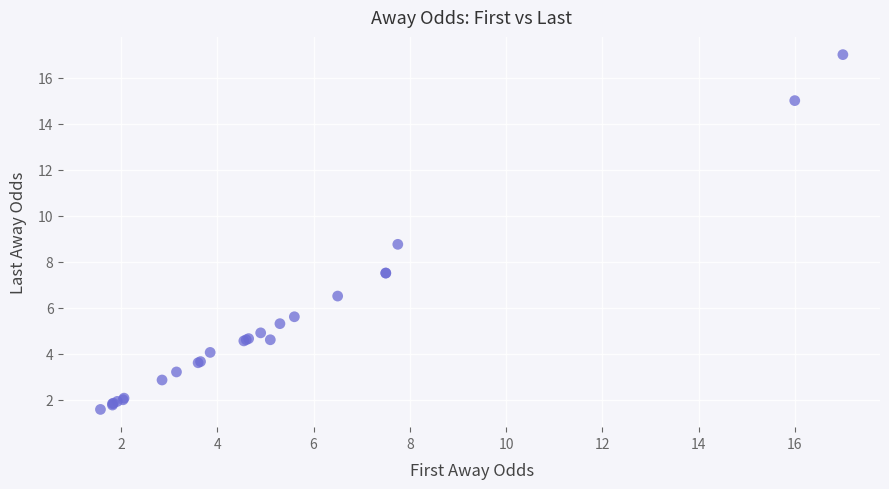

What Y value in the scatter plot is closest to 9?

8.8